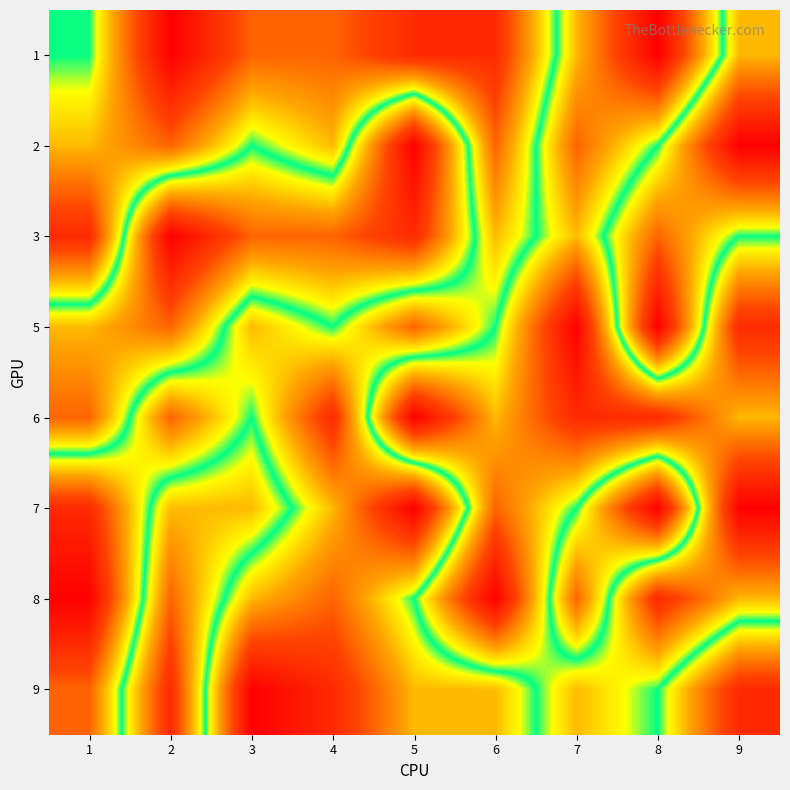

Reading left to right, transcribe all the data shown in this chart.

1: 1=5	2=9	3=7	4=7	5=8	6=8	7=4	8=1	9=6
2: 1=6	2=7	3=5	4=6	5=1	6=7	7=3	8=5	9=9
3: 1=8	2=1	3=3	4=3	5=2	6=6	7=4	8=7	9=5
5: 1=4	2=3	3=6	4=5	5=7	6=5	7=1	8=9	9=2
6: 1=3	2=7	3=5	4=8	5=1	6=4	7=2	8=2	9=4
7: 1=8	2=4	3=4	4=6	5=9	6=3	7=5	8=9	9=1
8: 1=9	2=3	3=6	4=7	5=5	6=1	7=7	8=2	9=4
9: 1=7	2=2	3=9	4=8	5=6	6=6	7=4	8=5	9=8